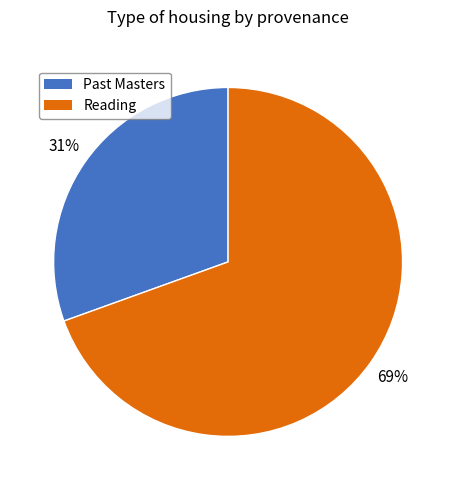

Is the sum of Past Masters and Reading greater than half?

Yes